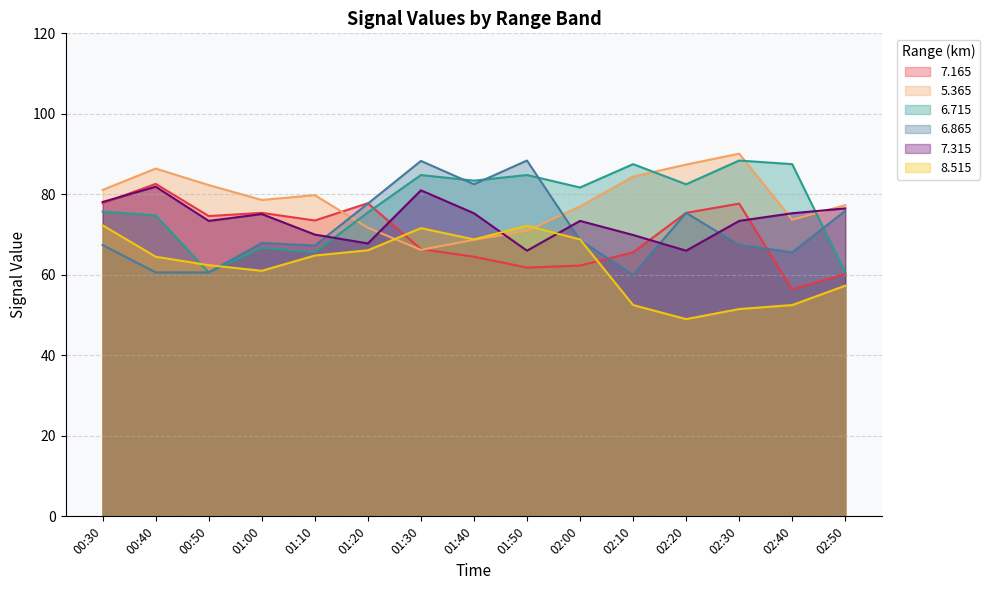

Count the number of categories in the chart.

15